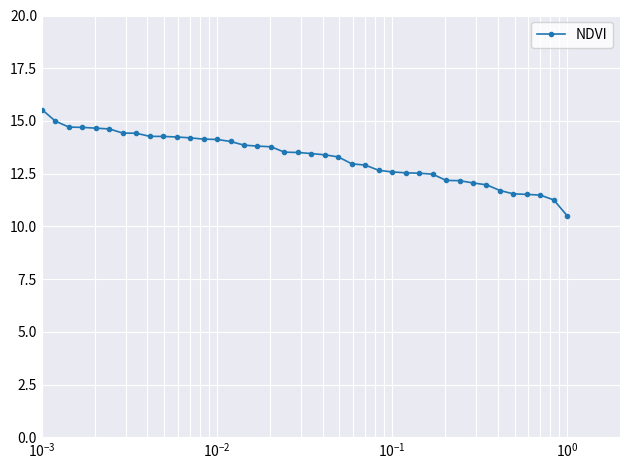

What is the smallest value displayed?

10.5